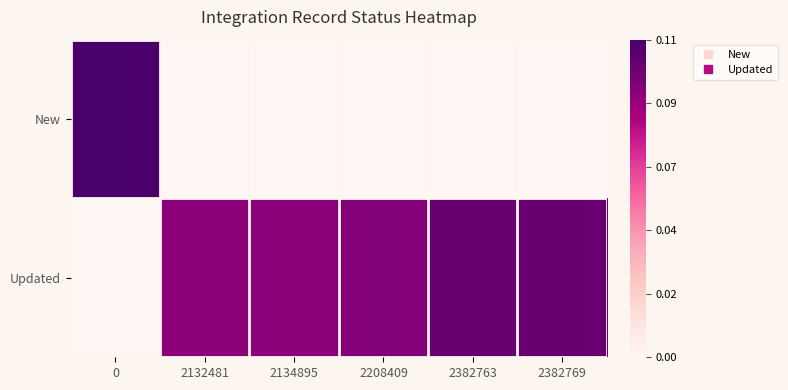

At how many categories does at least one series exceed 0?

6